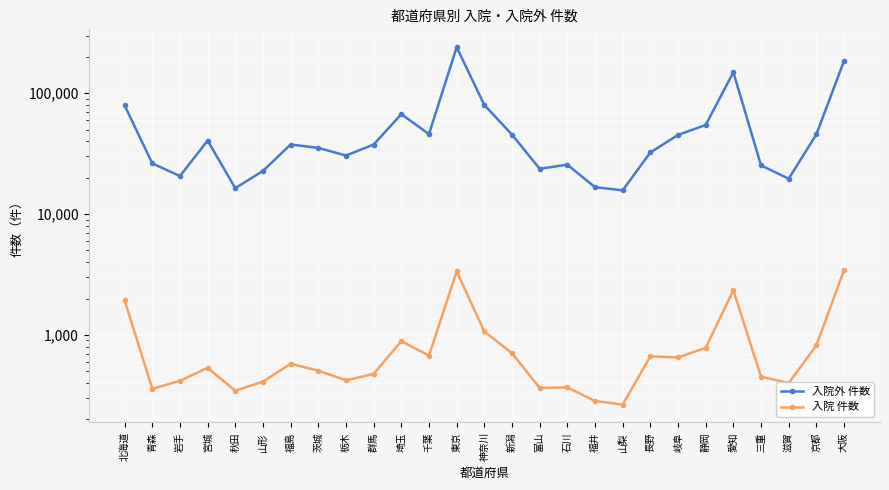

What is the average value of the 入院 件数 series?

870